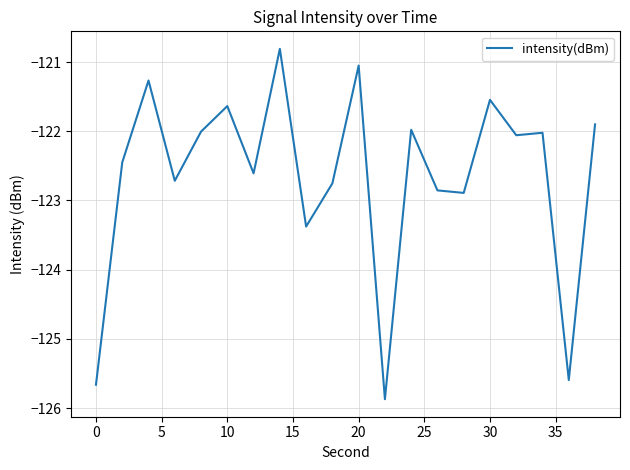

What is the difference between the maximum and minimum values?

5.1